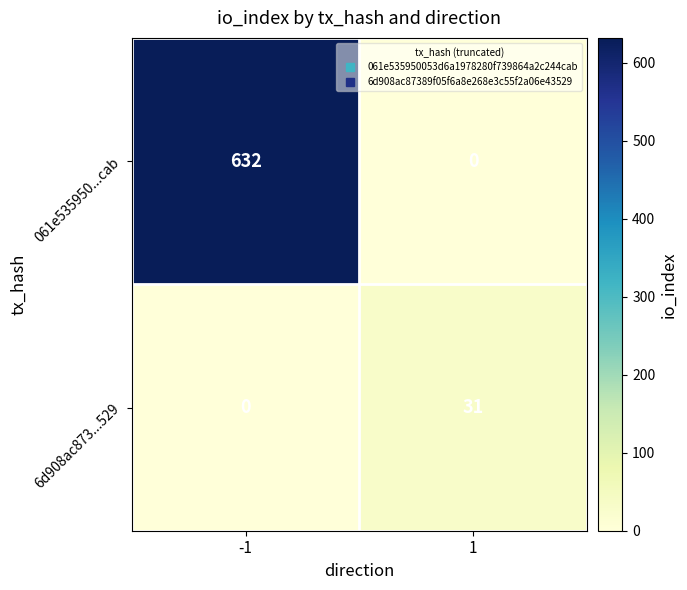

Which category has the highest value across all series?

-1